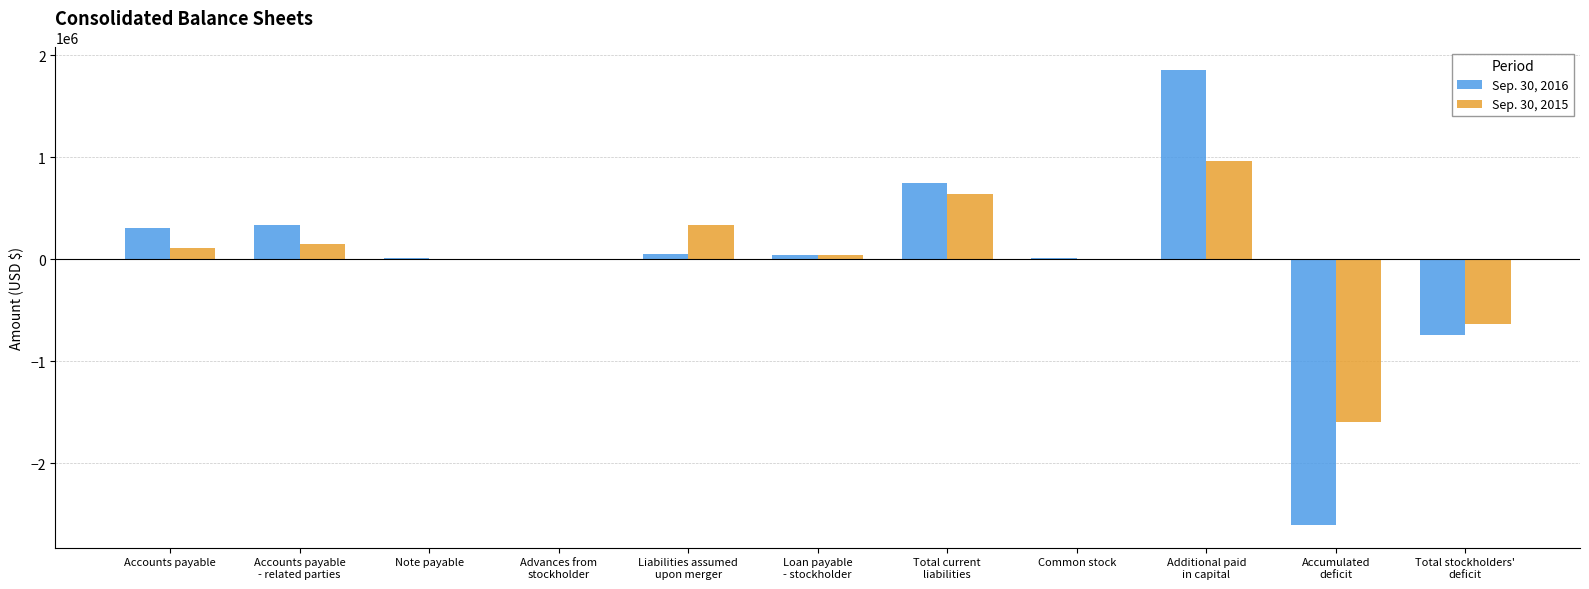

What is the greatest value displayed?

1850940